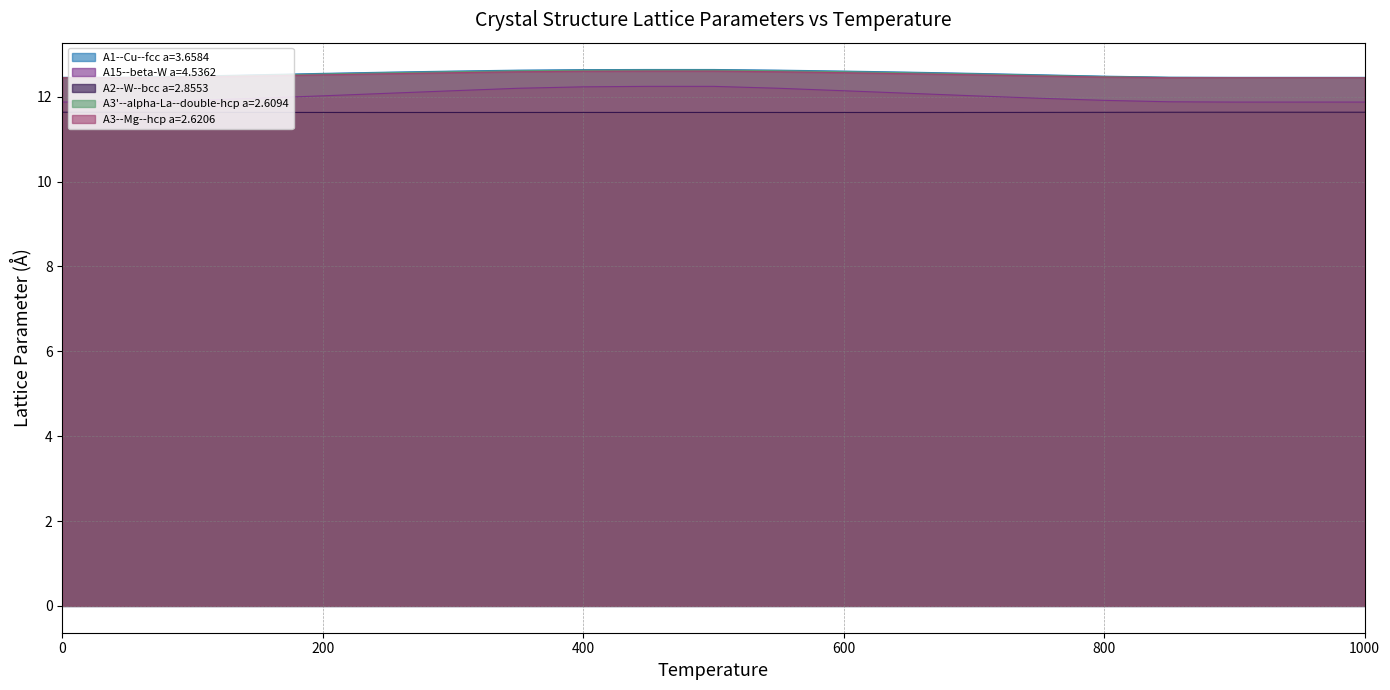

At which label does A3'--alpha-La--double-hcp a=2.6094 reach its minimum?

950